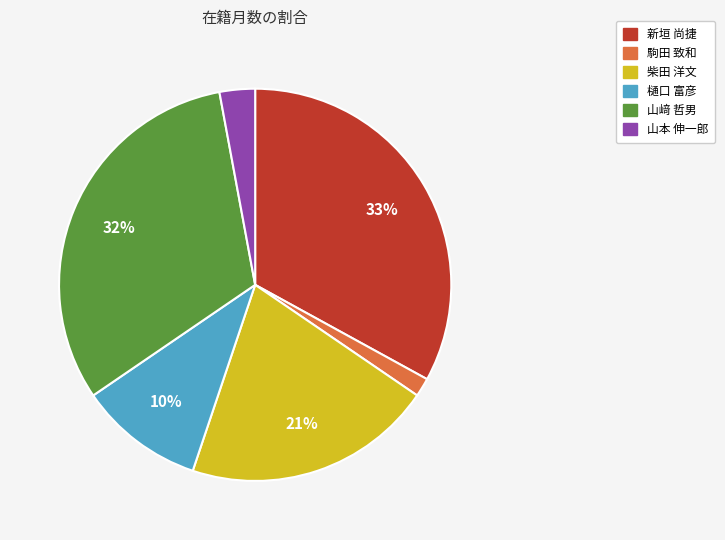

To the nearest percent, what is the difference between the largest and smallest slice percentages?

31%